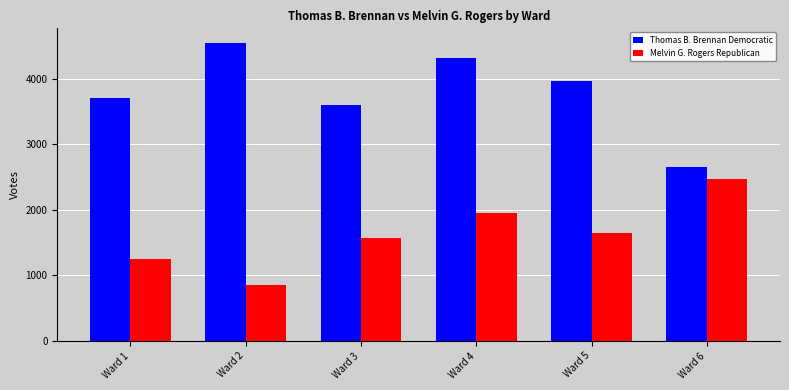

Reading left to right, list all the values displayed in this chart.

Thomas B. Brennan Democratic: Ward 1=3701	Ward 2=4540	Ward 3=3594	Ward 4=4315	Ward 5=3961	Ward 6=2654
Melvin G. Rogers Republican: Ward 1=1255	Ward 2=851	Ward 3=1574	Ward 4=1952	Ward 5=1646	Ward 6=2477